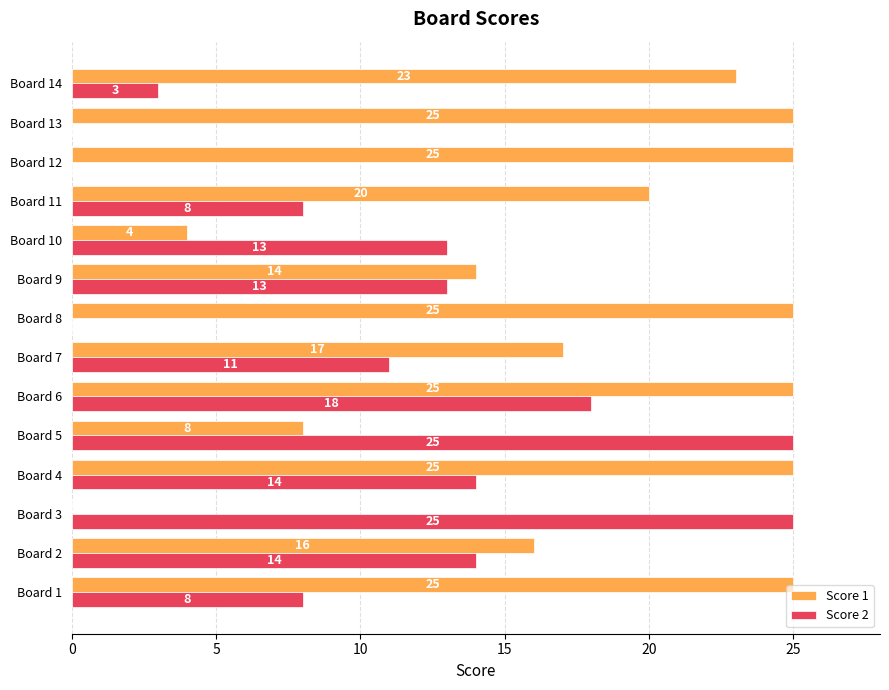

Between Board 7 and Board 9, which series saw the biggest shift?

Score 1